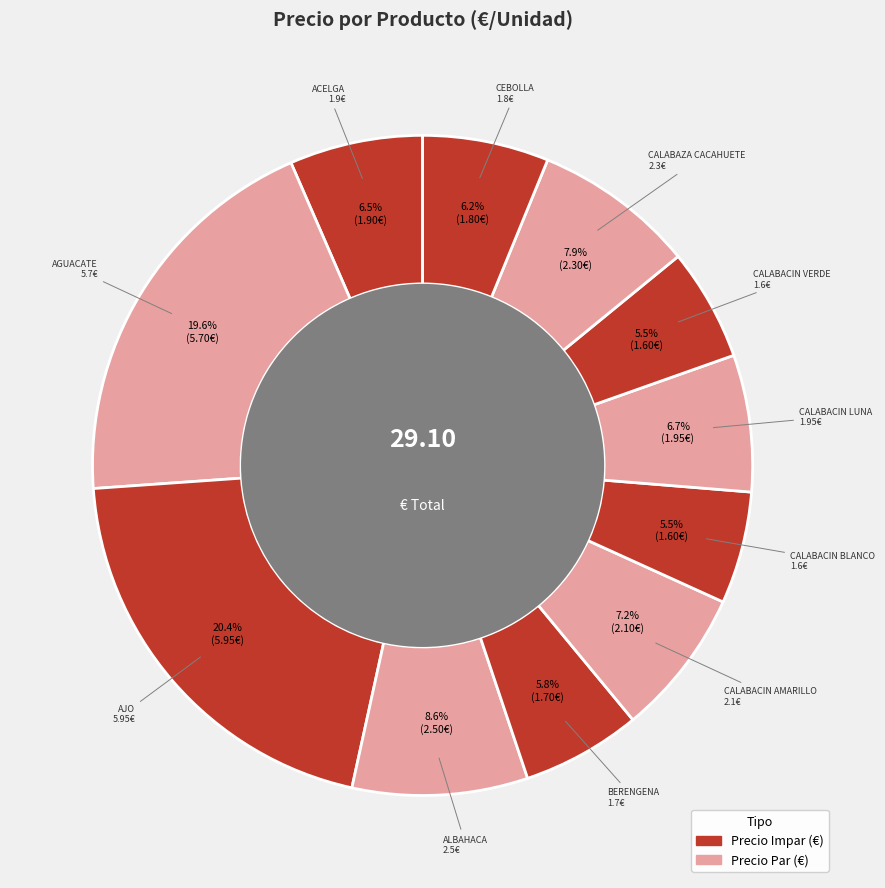

Which category has the smallest portion of the pie?

CALABACIN BLANCO